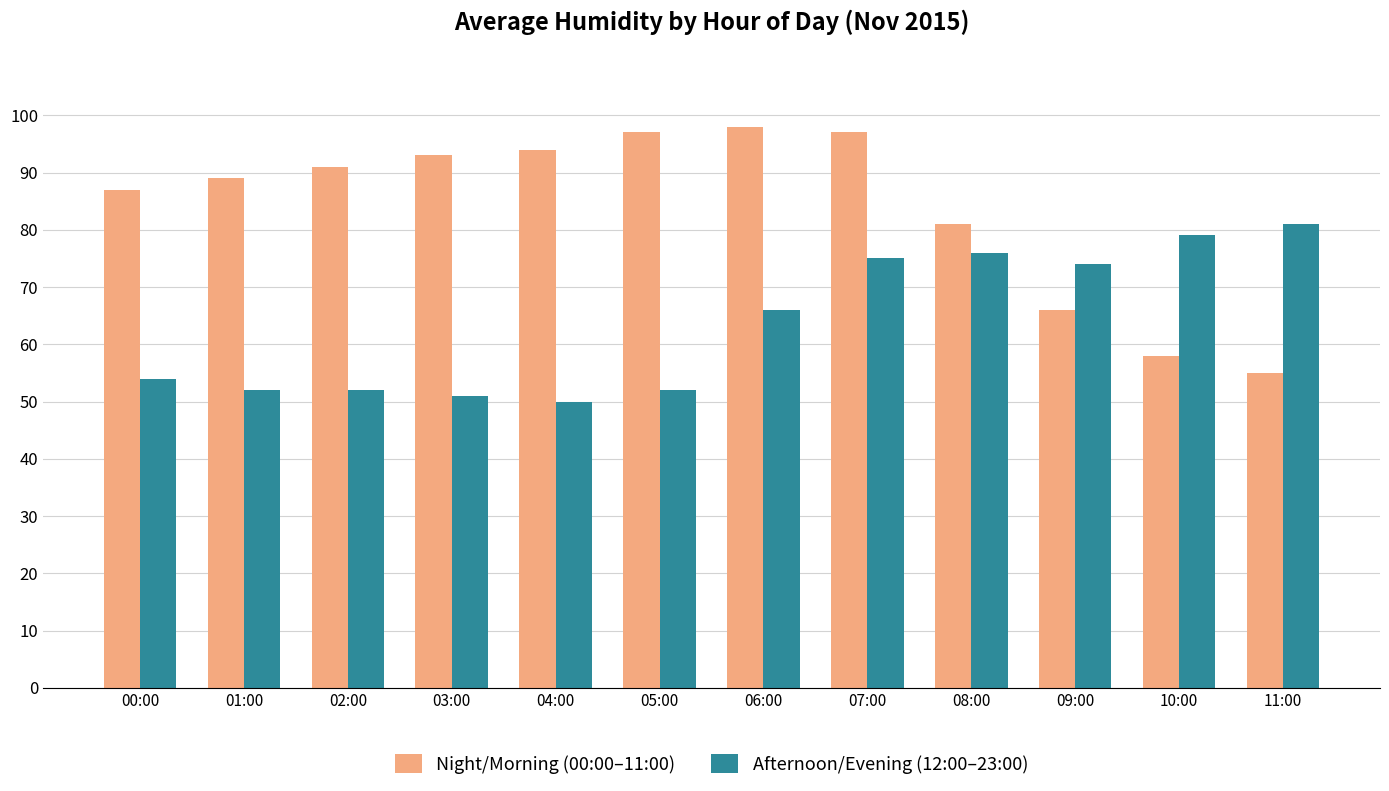

What is the difference between the second highest and minimum values in the Afternoon/Evening (12:00–23:00) series?

29